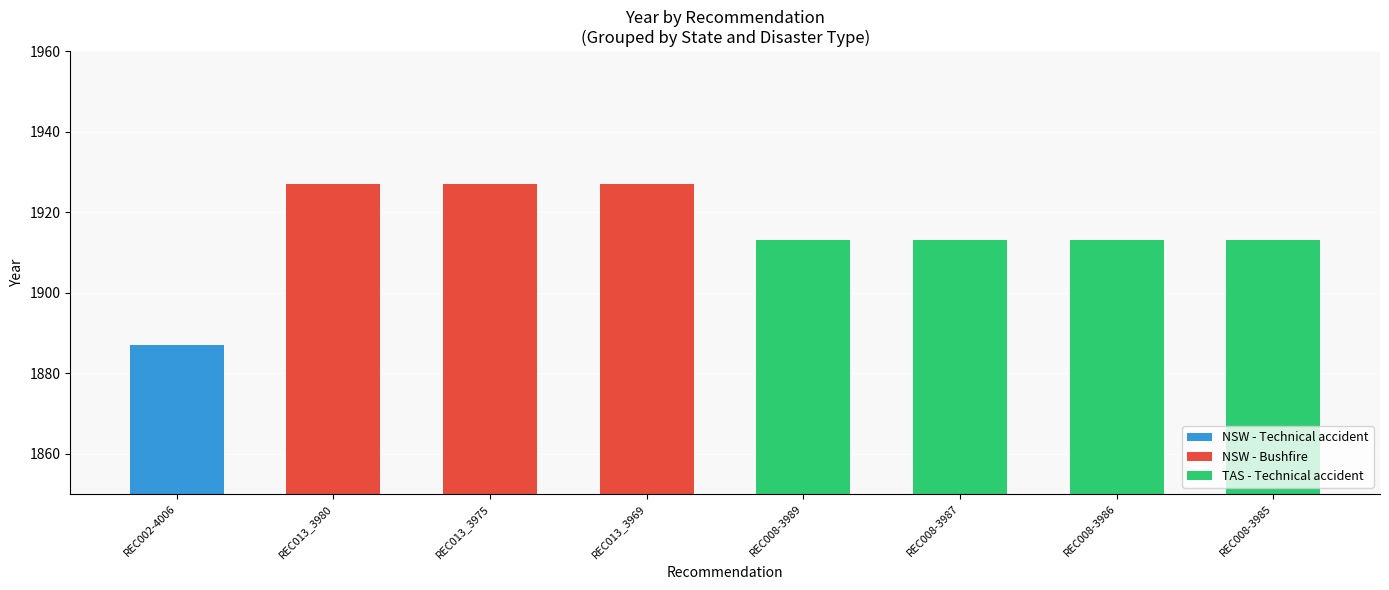

Rank the categories by value from highest to lowest.

REC013_3980, REC013_3975, REC013_3969, REC008-3989, REC008-3987, REC008-3986, REC008-3985, REC002-4006